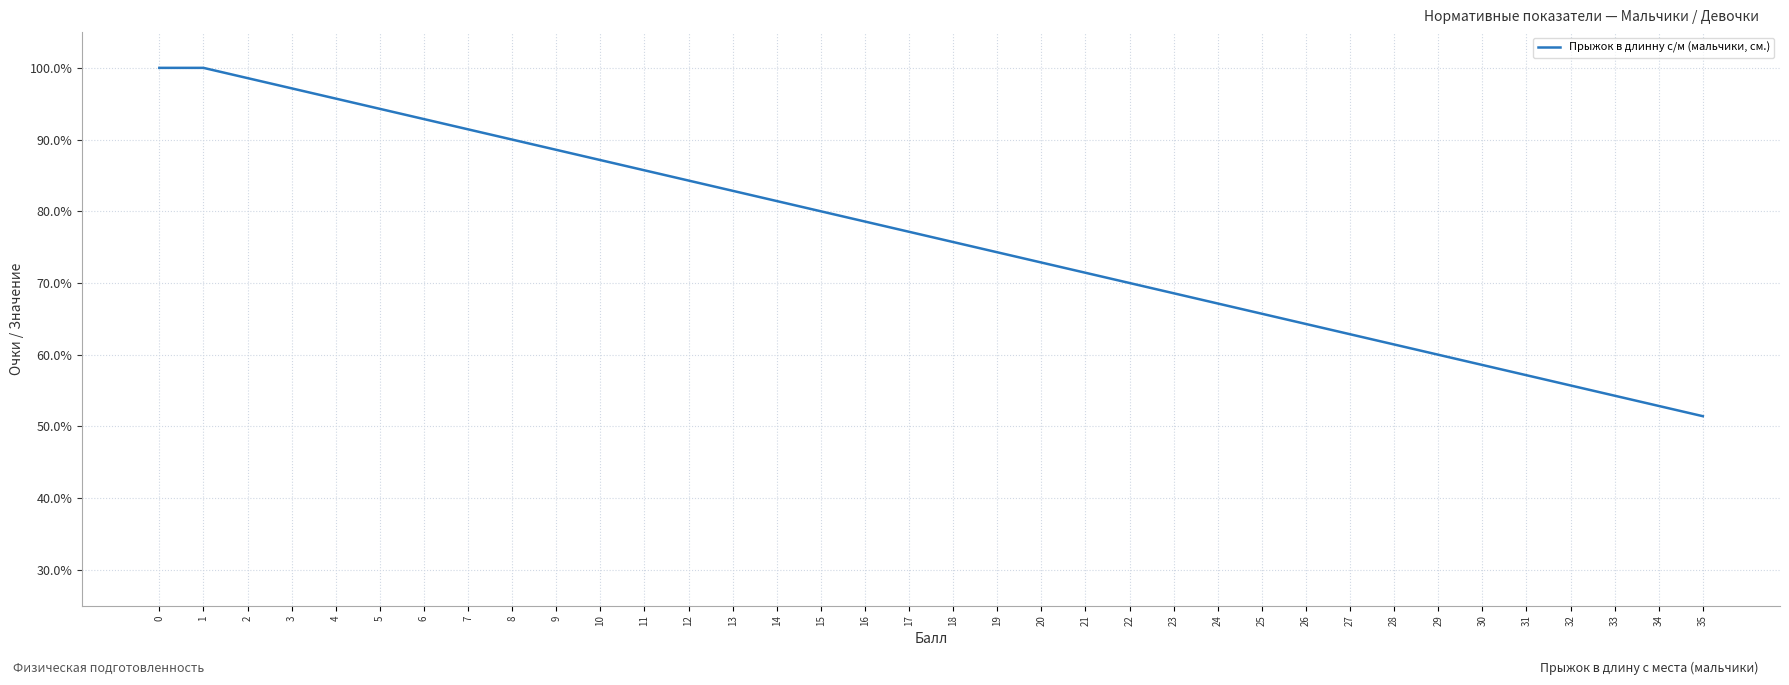

What is the sum of all values?

2750.0